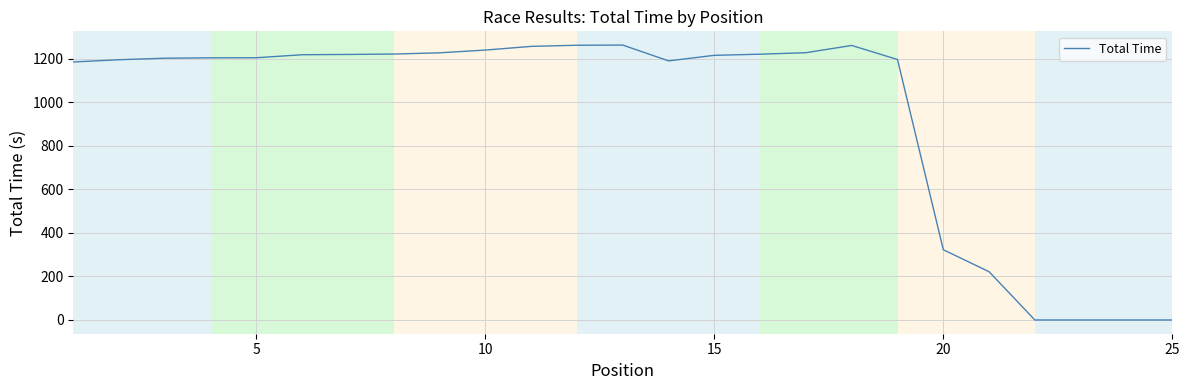

What is the difference between the maximum and minimum values?

1261.9